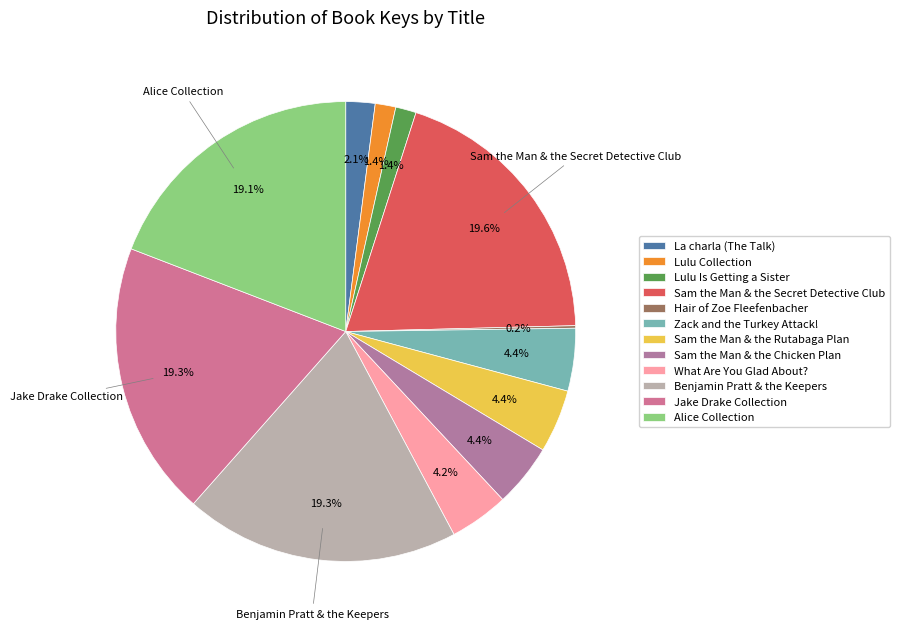

To the nearest percent, what is the difference between the Lulu Is Getting a Sister and Benjamin Pratt & the Keepers slice percentages?

18%